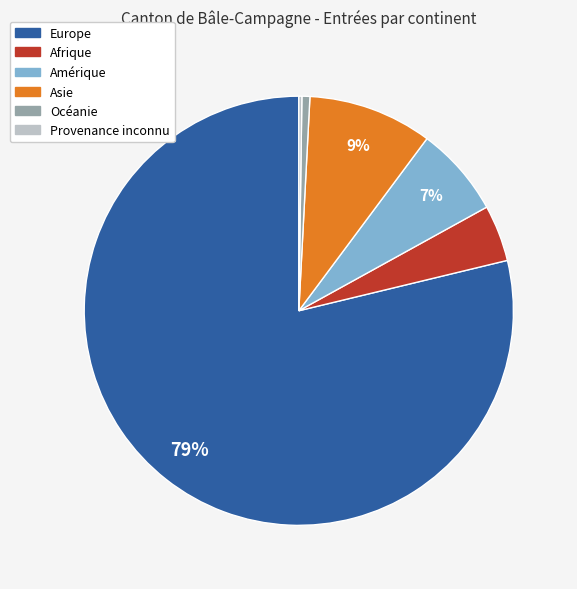

Between Océanie and Europe, which is larger?

Europe